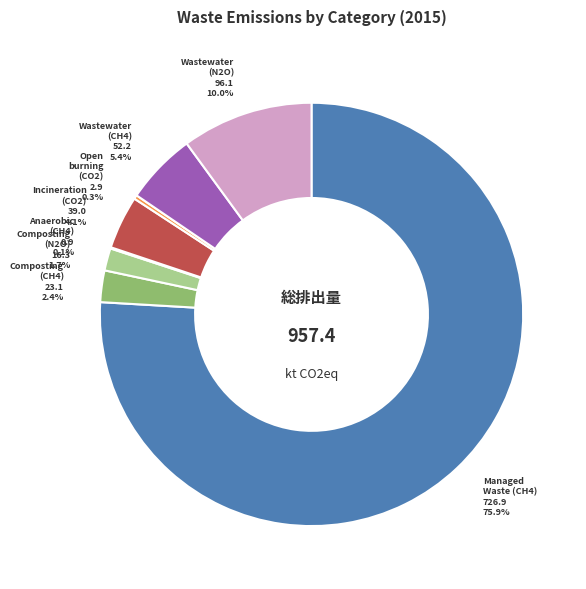

Does any single category account for the majority?

Yes